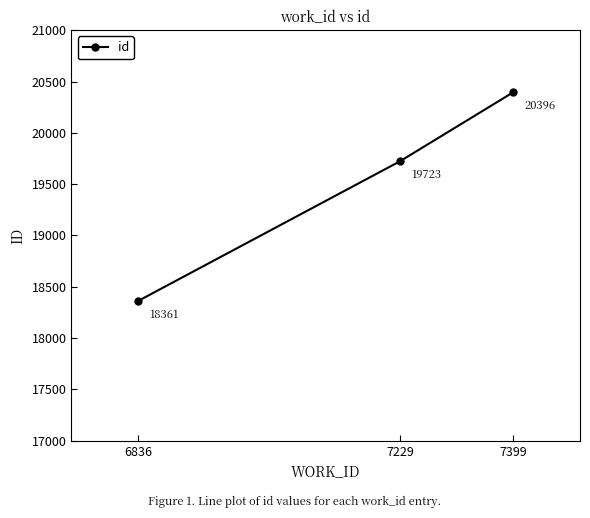

Where is the data nearest to the value 19378?

7229